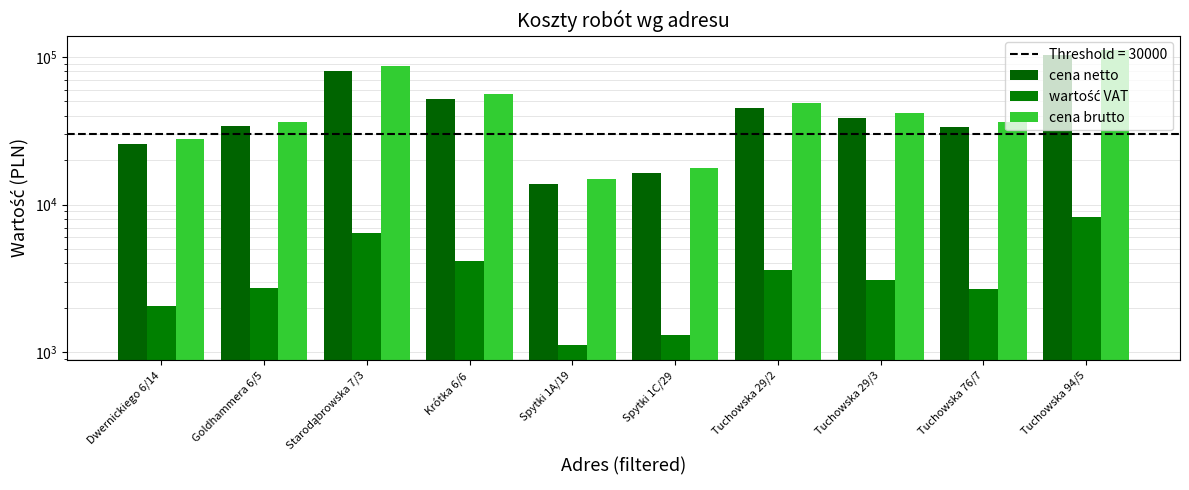

At how many categories does at least one series exceed 74891?

2